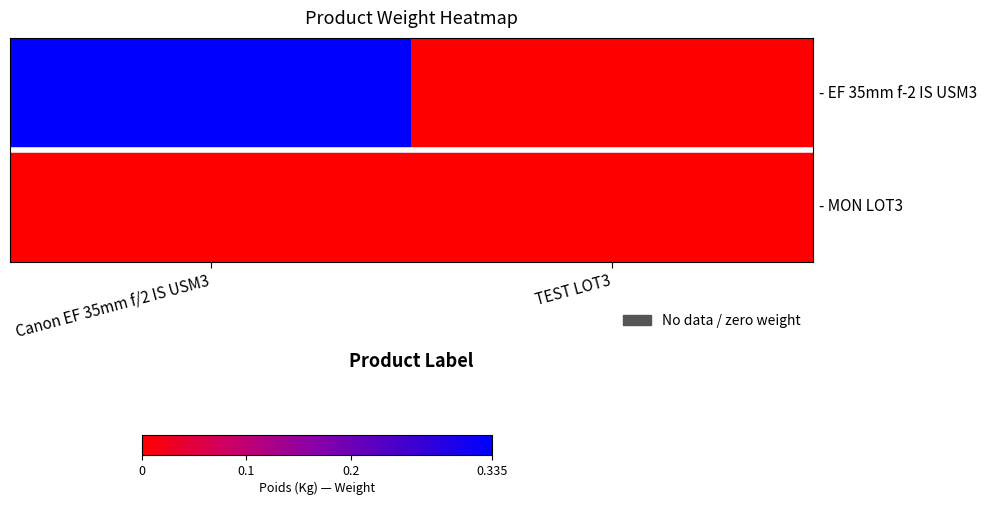

What is the total value across all series at Canon EF 35mm f/2 IS USM3?

0.3